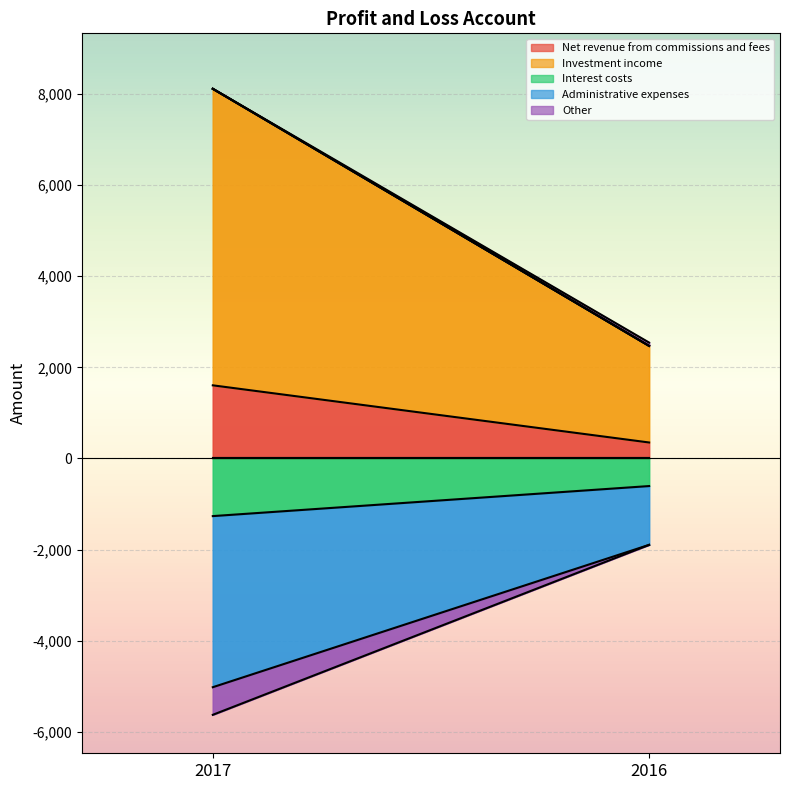

Which series has the largest total across all categories?

Investment income